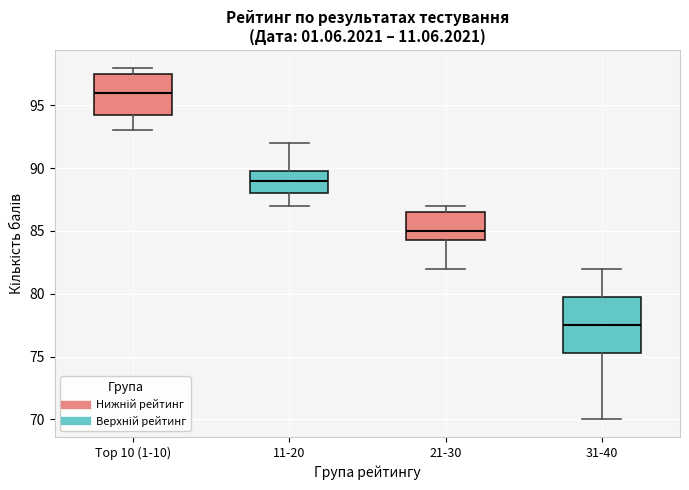

Which box is the tallest, from its lower edge to its upper edge?

31-40